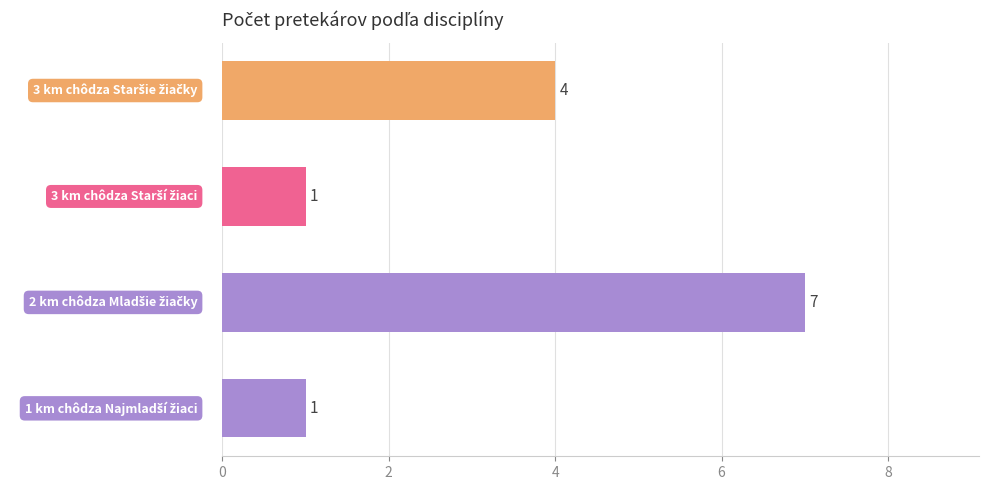

What is the average value?

3